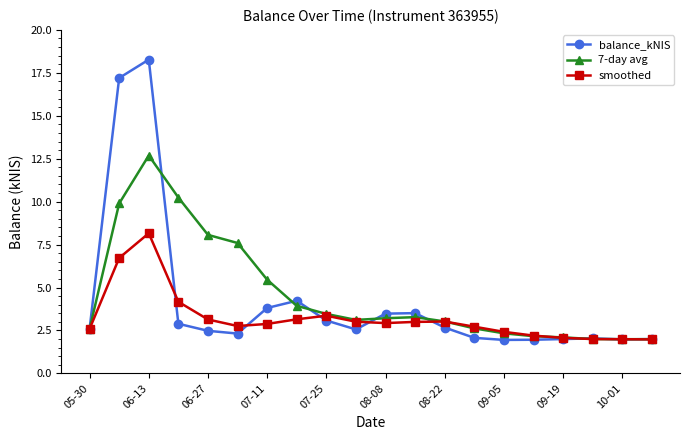

Which series has the largest range (max minus min)?

balance_kNIS